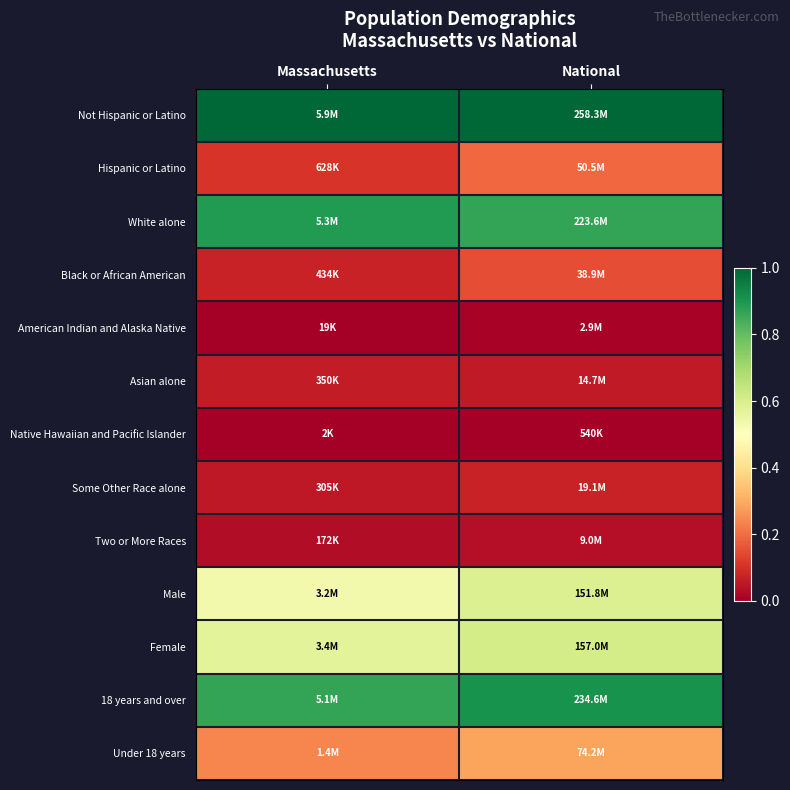

Which label corresponds to the smallest value in the chart?

Massachusetts